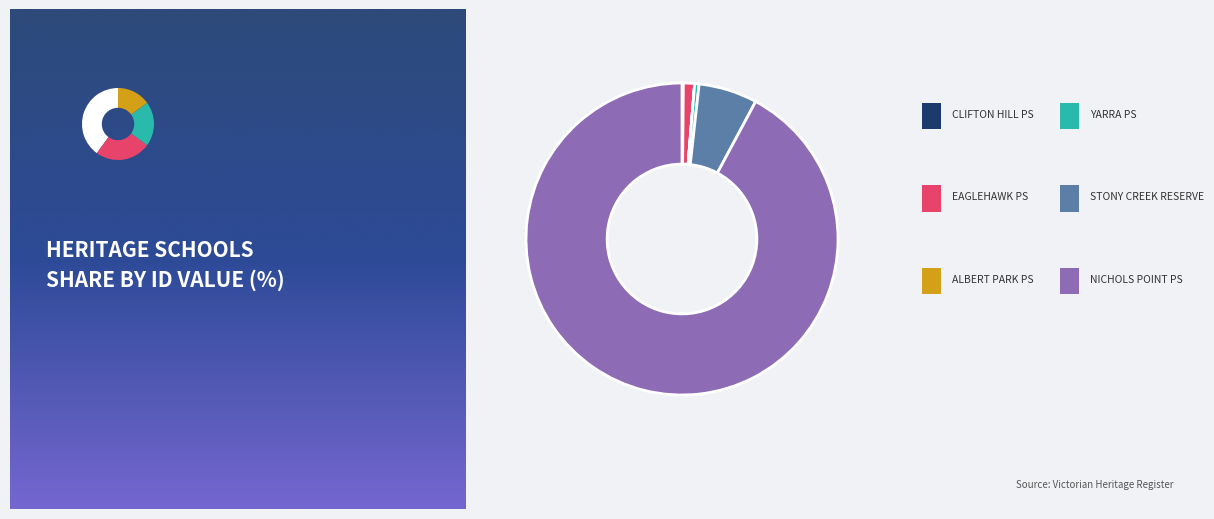

Count the number of slices in the pie.

6